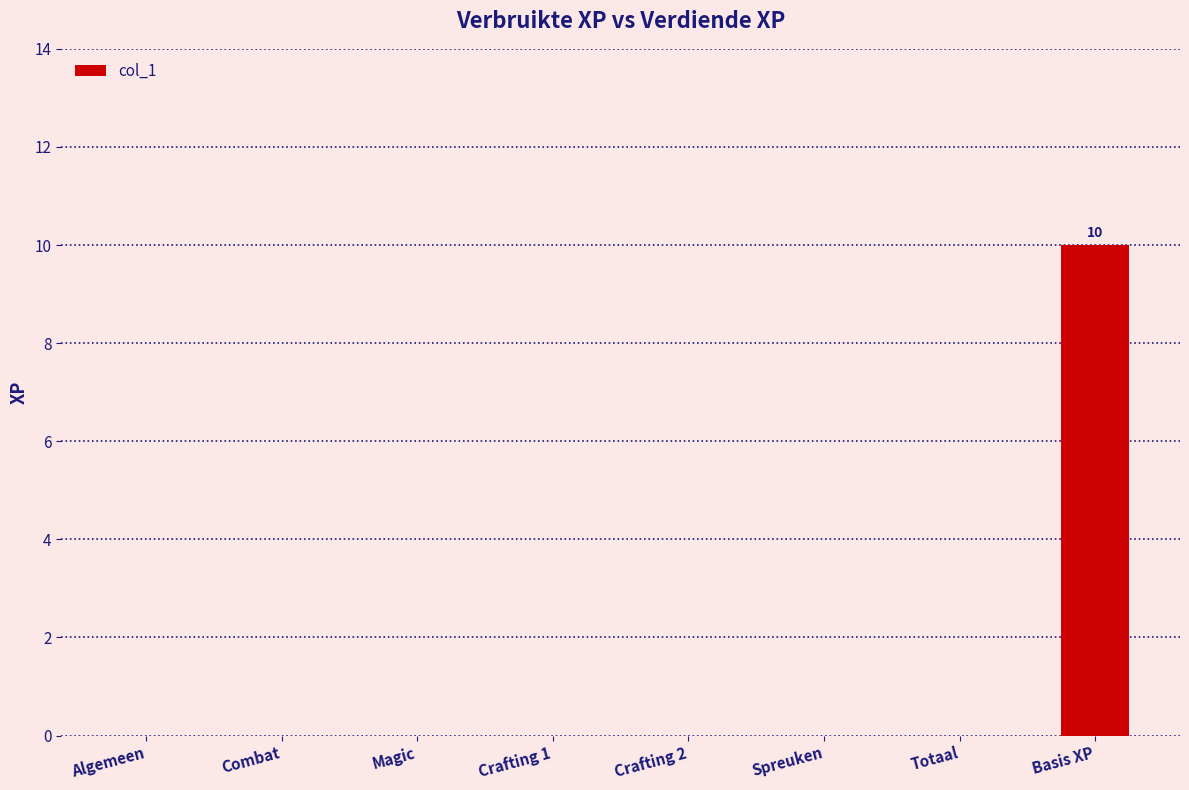

What is the sum of all values?

10